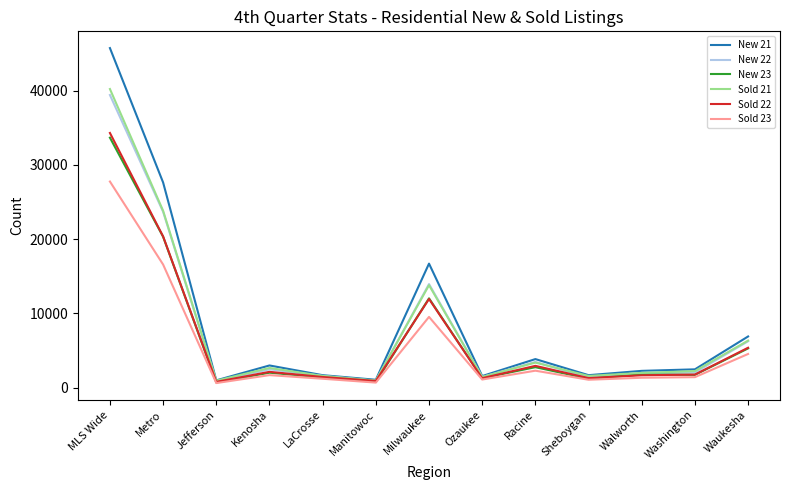

True or false: New 23 has a value of 1726 at Washington.

True